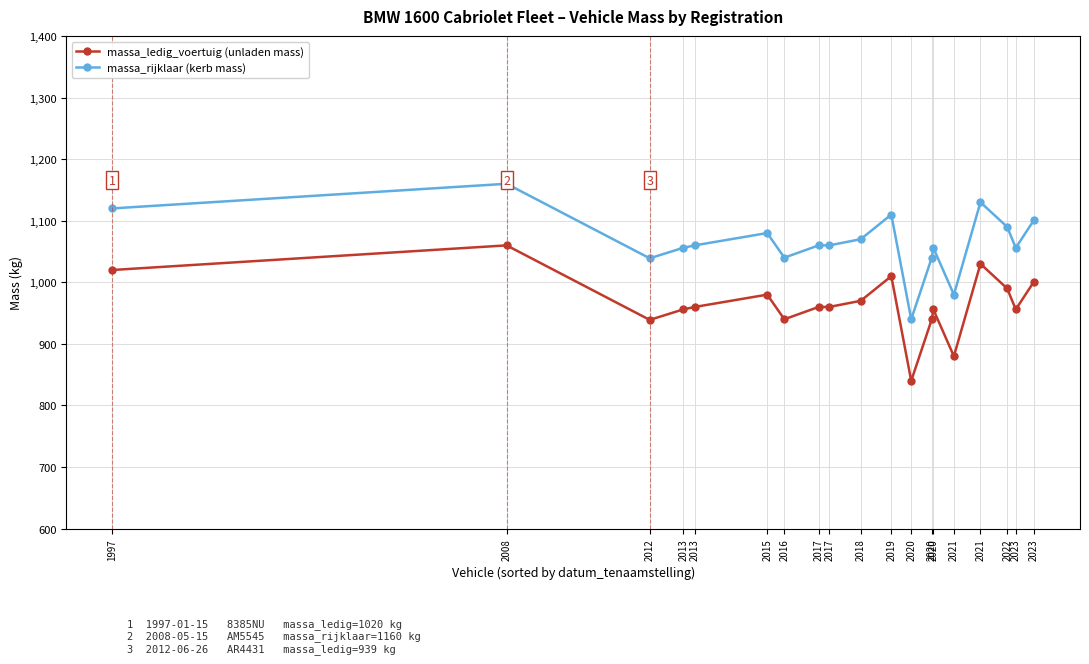

True or false: massa_rijklaar (kerb mass) and massa_ledig_voertuig (unladen mass) cross at least once.

False